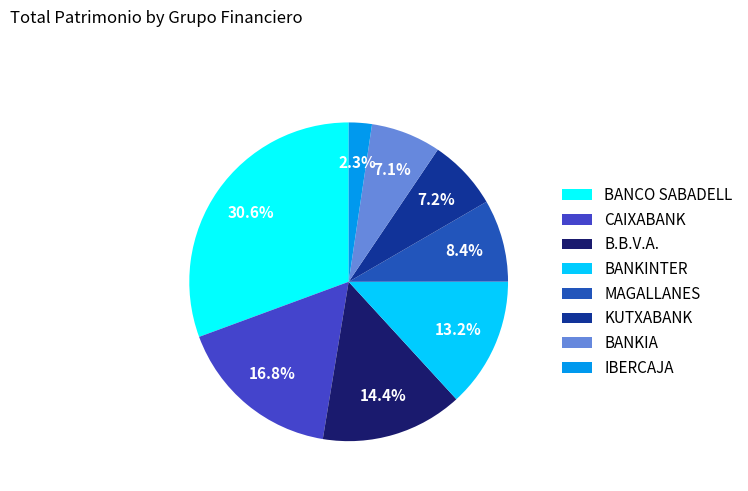

Is there any slice that represents more than half of the pie?

No